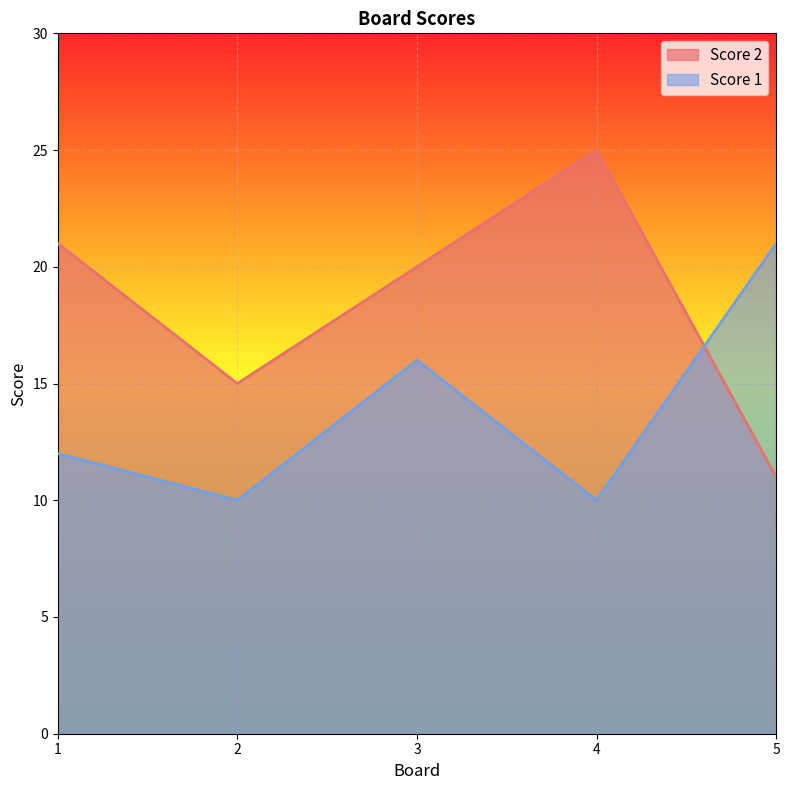

At how many categories does at least one series exceed 11?

5